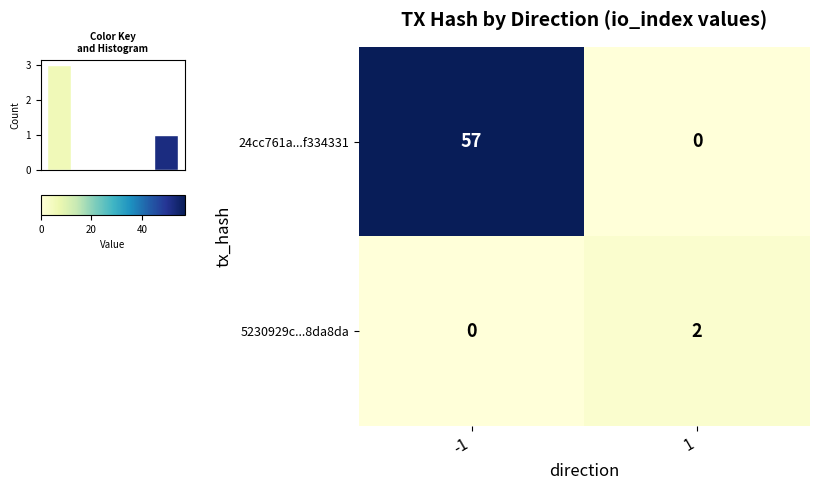

Rank the categories by 24cc761a...f334331 value from highest to lowest.

-1, 1